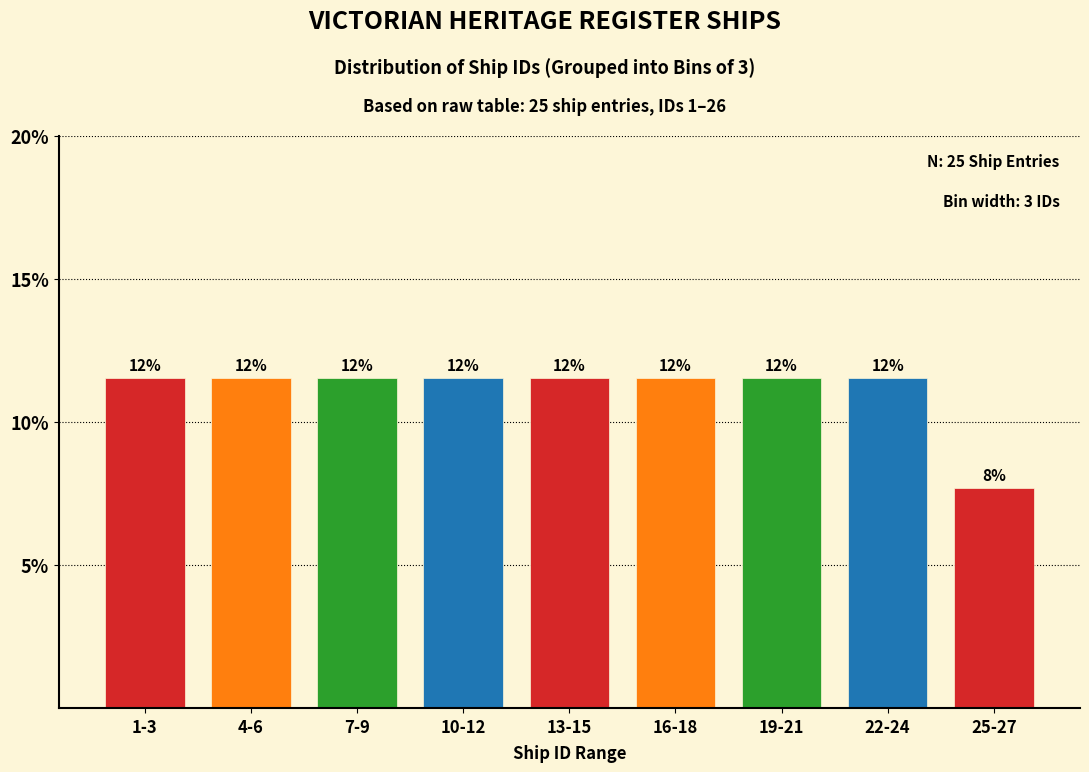

How many bars are there in total?

9